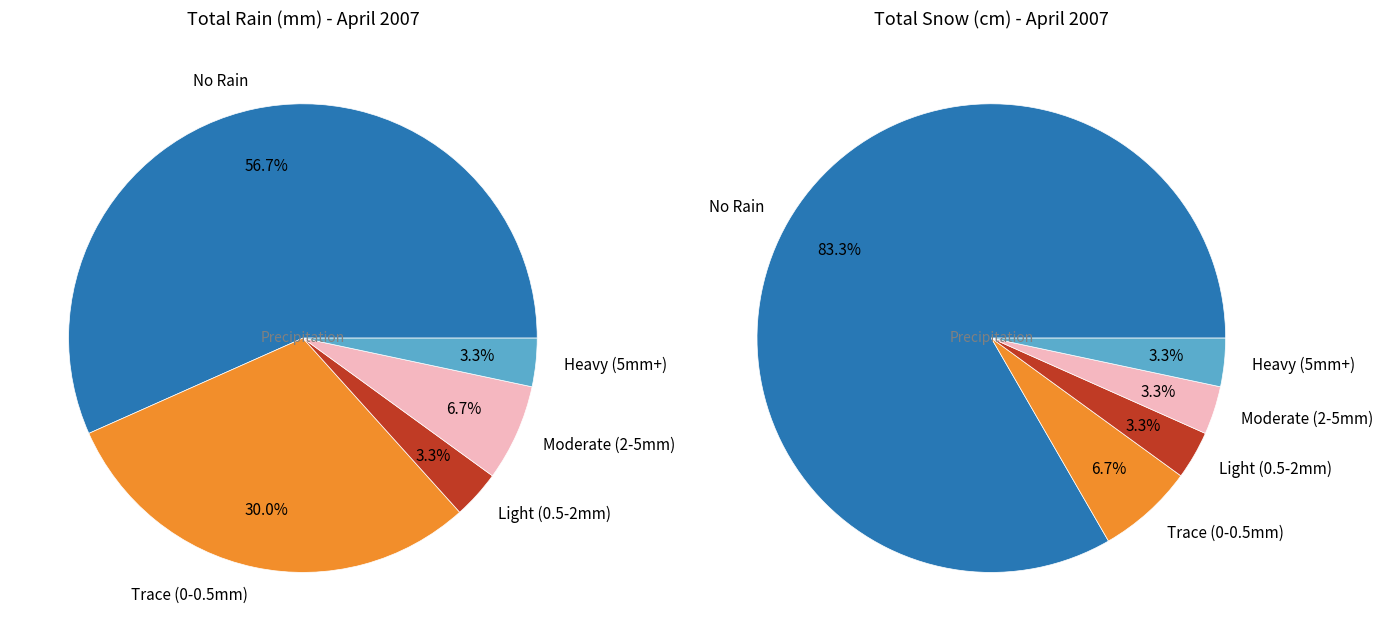

Which series has the largest range (max minus min)?

Total Snow (cm)